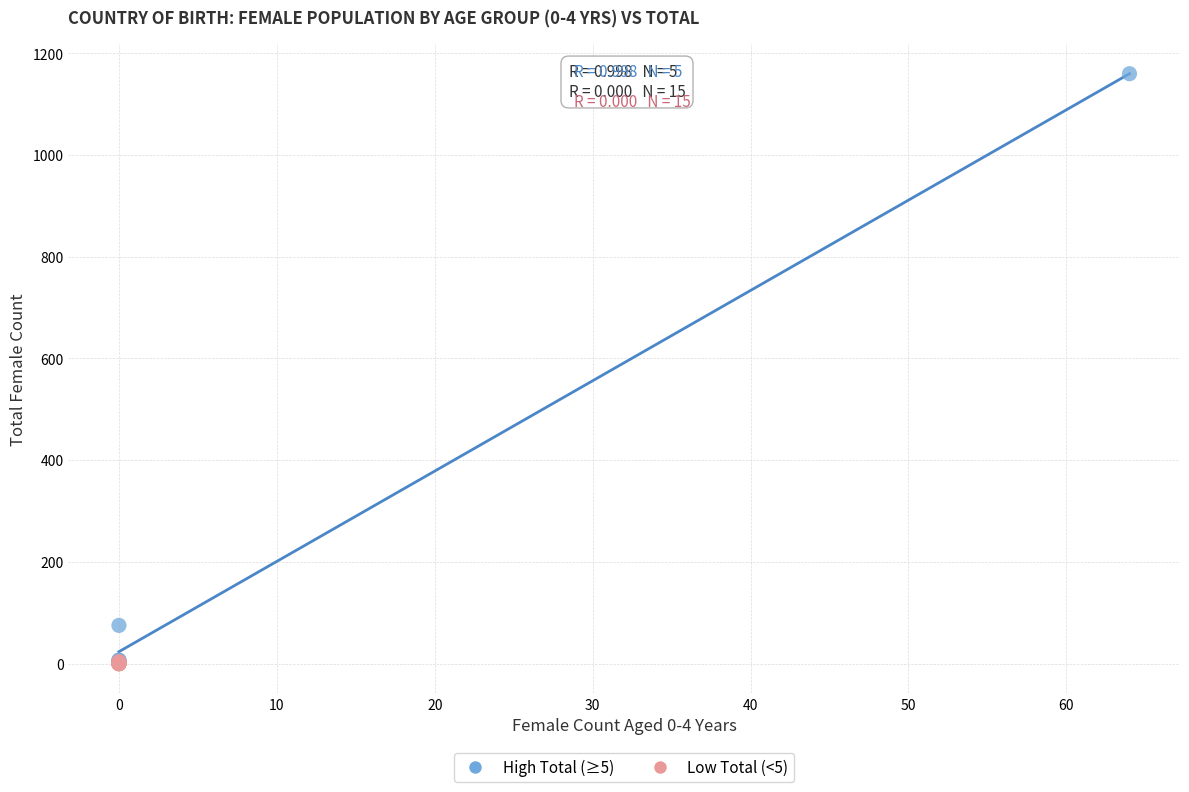

Which series reaches the maximum Y coordinate?

High Total (≥5)